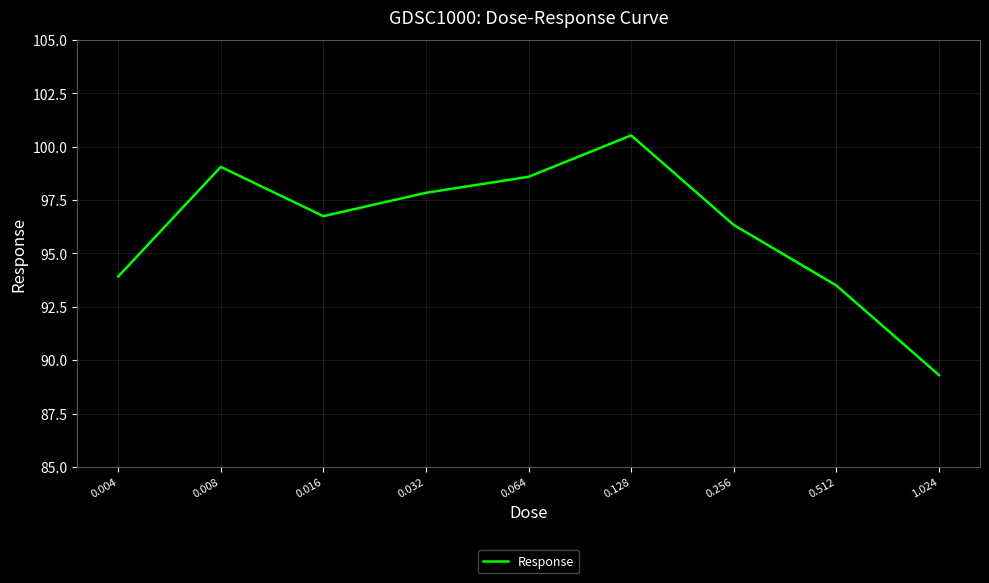

How many interior local peaks (higher than both neighbors) does the data have?

2